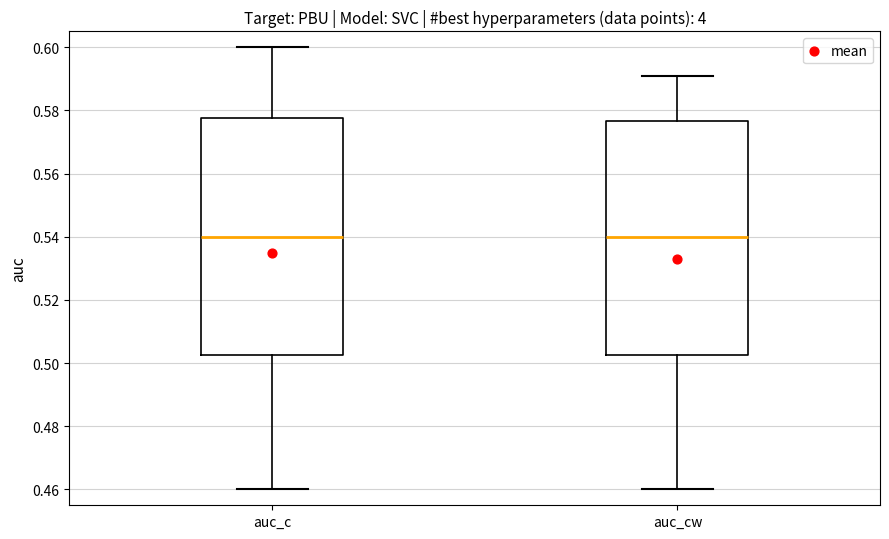

Reading left to right, read every box against the y-axis: the position of its median line, the range the box covers, and the ends of its whiskers. The values are not printed on the chart, so give them approximately, as read against the axis.

auc_c: median 0.540, box 0.502 to 0.578, whiskers 0.460 to 0.600
auc_cw: median 0.540, box 0.502 to 0.576, whiskers 0.460 to 0.592